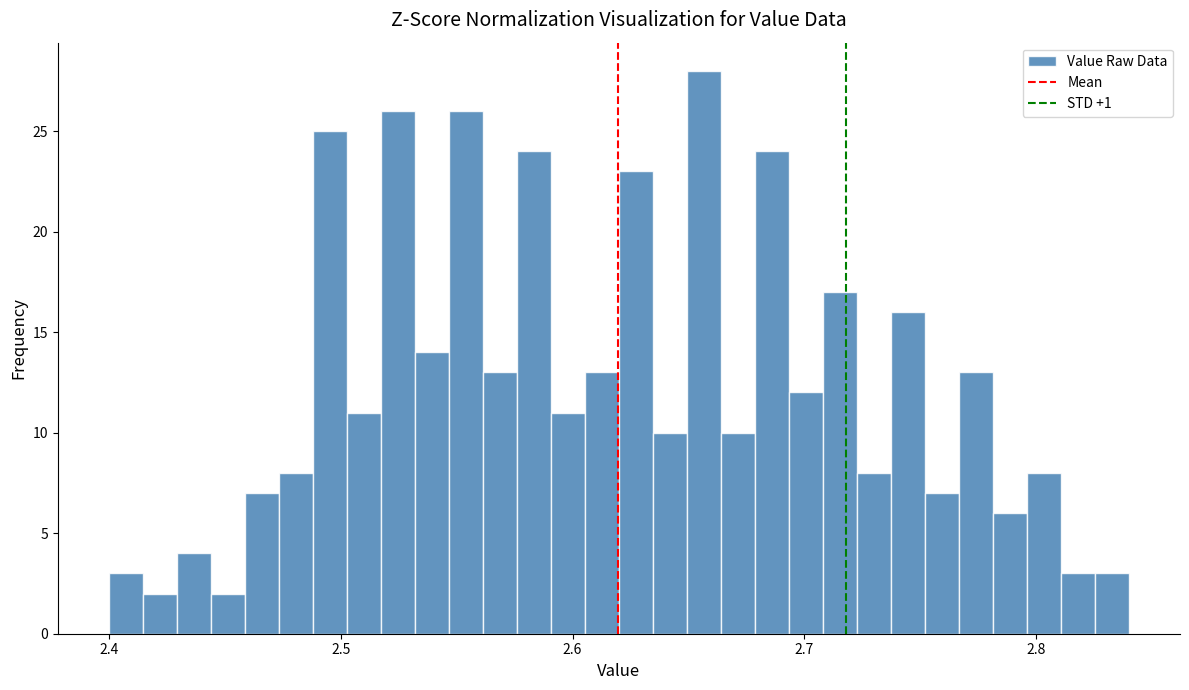

Around what value on the x-axis is the tallest bar? Give the approximate position of its centre, as read against the axis.

2.66